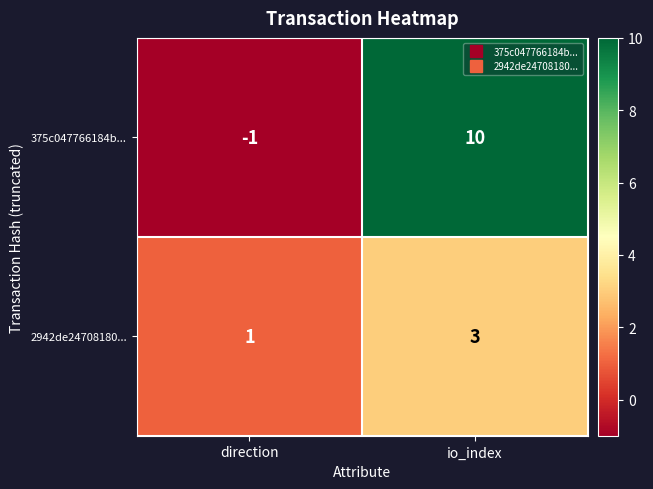

The value of 375c047766184b... at direction is -1. True or false?

True